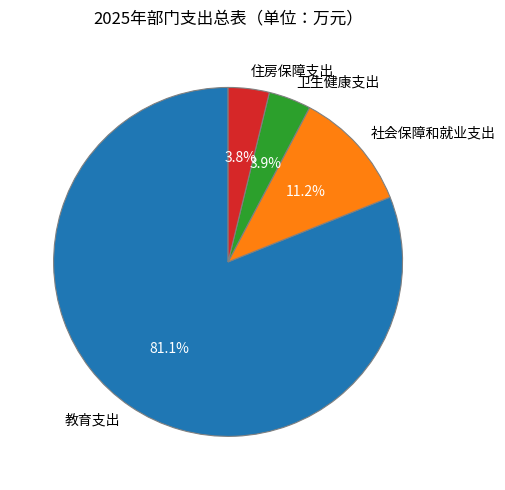

Does 住房保障支出 represent more than half of the total?

No